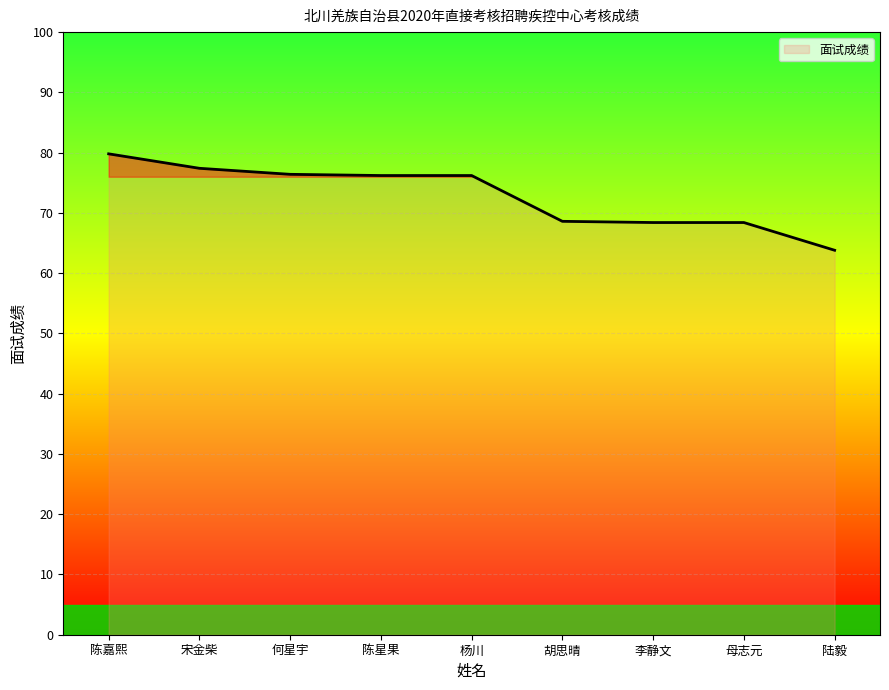

The chart shows a value of 101.9 at 宋金柴. True or false?

False